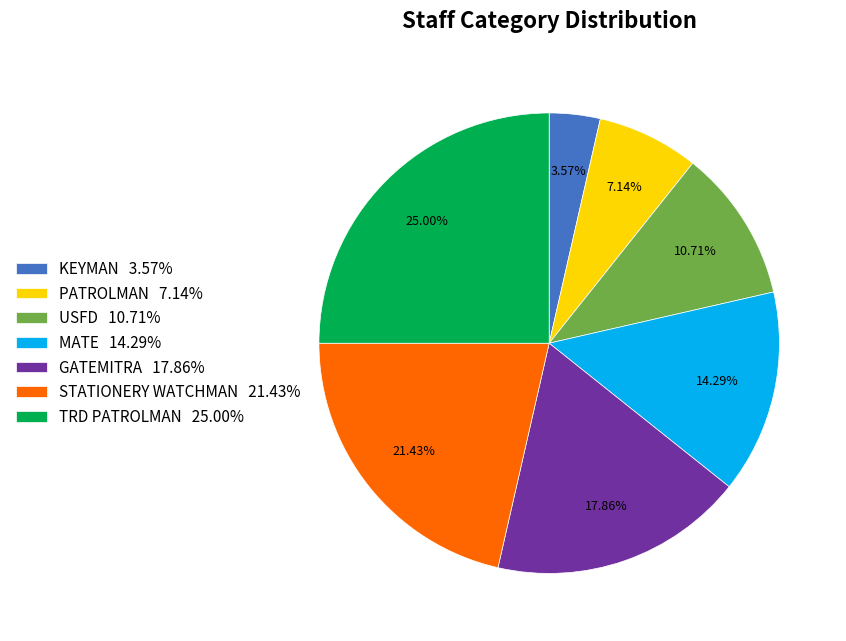

Is TRD PATROLMAN 25.00% the majority of the pie?

No